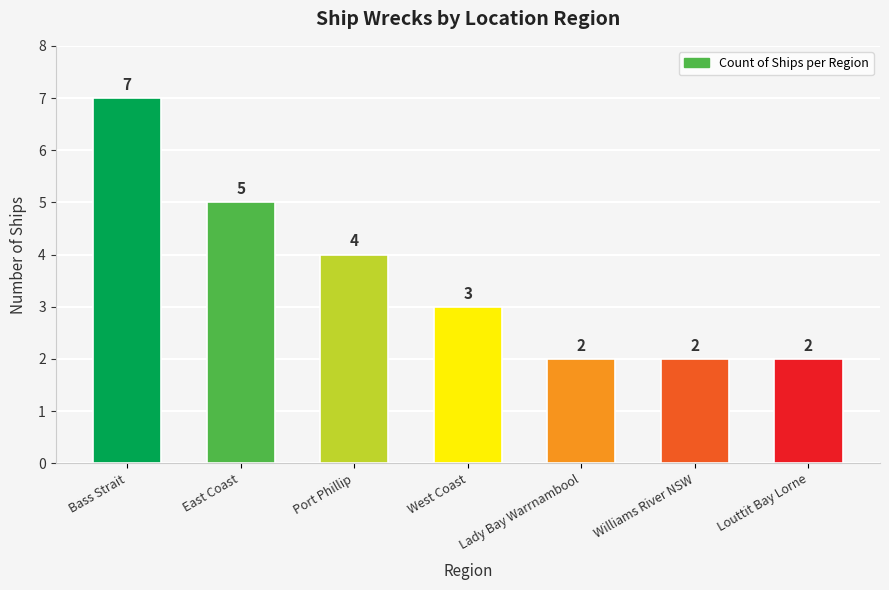

What is the sum of the values at Bass Strait and Lady Bay Warrnambool?

9